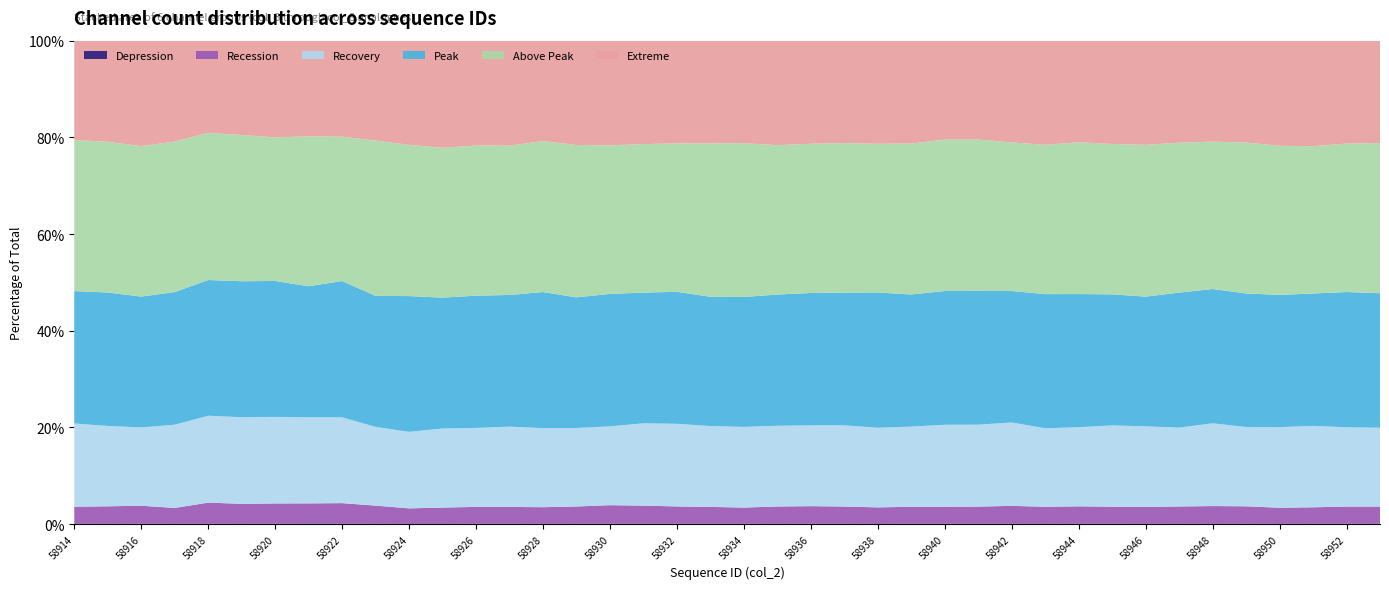

Reading right to left, list all the values displayed in this chart.

Series A: 16	17	16	10	16	11	15	12	18	16	12	14	25	19	23	9	16	17	13	17	17	17	19	22	15	12	17	15	10	10	14	27	29	23	27	23	15	17	13	11
Series B: 831	828	797	779	839	864	832	810	815	839	831	864	821	821	810	794	836	846	832	778	812	837	872	891	832	804	808	813	782	742	874	994	978	987	964	1025	764	868	846	835
Series C: 3812	3815	3934	3885	3805	4011	3785	3849	3883	3805	3805	4011	3954	3954	3855	3819	3929	3880	3867	3877	3886	3992	3964	3794	3769	3812	3850	3795	3785	3653	3779	4176	4173	4231	4222	4242	4009	3765	3871	4035
Series D: 6498	6509	6399	6373	6404	6509	6479	6200	6259	6404	6504	6322	6454	6454	6352	6490	6424	6358	6287	6243	6215	6376	6294	6382	6274	6561	6316	6355	6262	6481	6285	6632	6358	6642	6635	6622	6388	6291	6431	6421
Series E: 7252	7144	7118	7185	7240	7144	7190	7255	7181	7300	7240	7149	7306	7306	7256	7131	7233	7166	7155	7389	7371	7169	7149	7154	7316	7275	7164	7214	7170	7220	7452	7023	7274	7014	7133	7180	7249	7235	7261	7329
Series F: 4951	4953	5101	5067	4885	4893	4899	4976	4937	4885	5051	4893	4774	4774	4946	4946	4956	4952	5007	4925	4941	4964	4981	5041	5010	4843	5033	5040	5127	4974	4793	4673	4640	4730	4601	4501	4859	5070	4876	4817